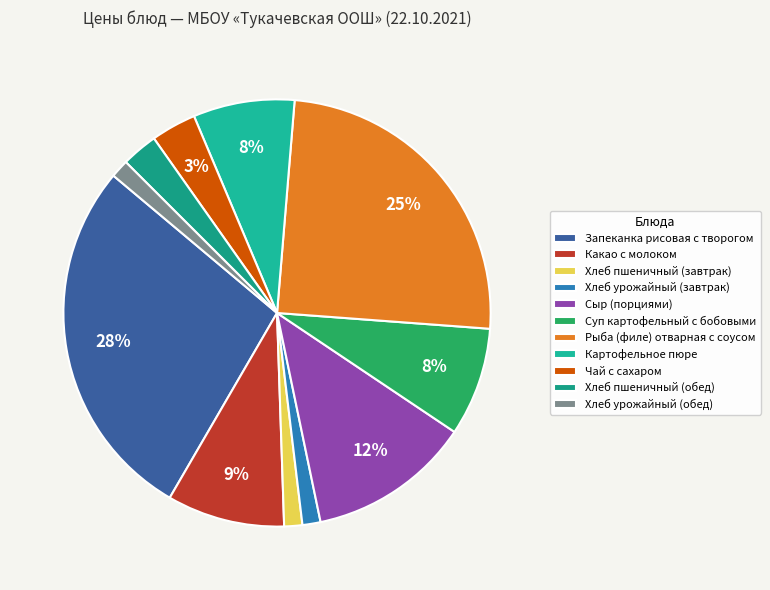

Which slice is the largest?

Запеканка рисовая с творогом